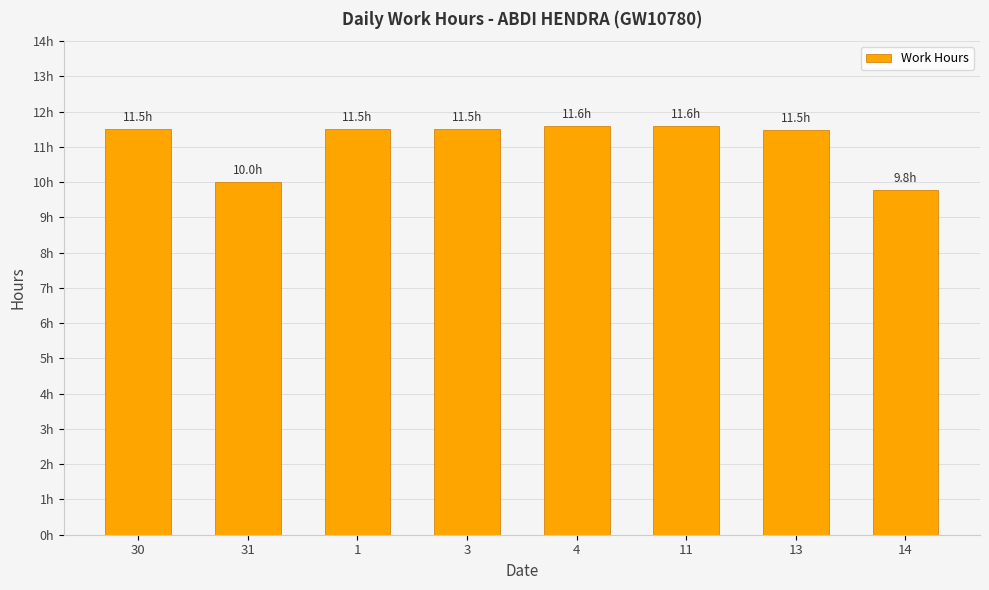

Are the bars horizontal?

No